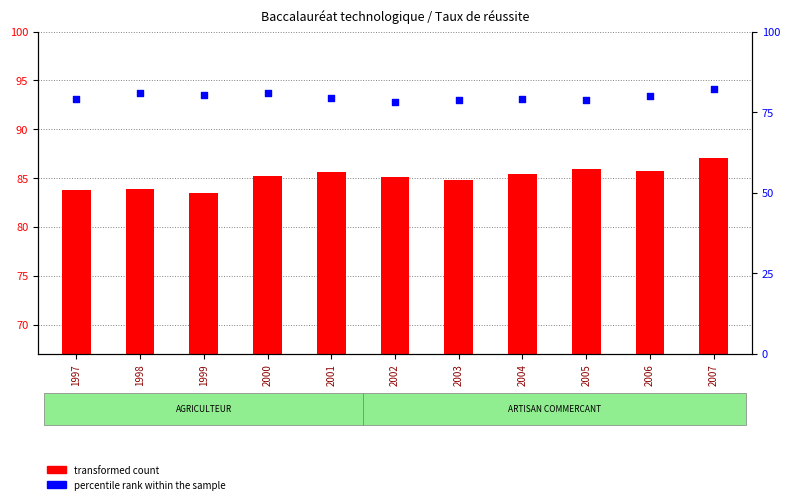

At how many categories does at least one series exceed 82?

11